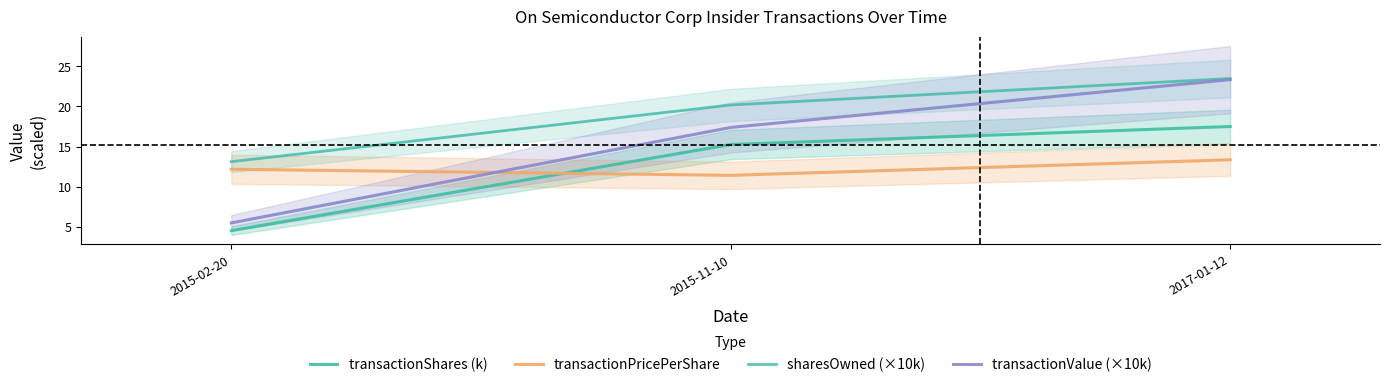

Reading left to right, transcribe all the data shown in this chart.

transactionShares (k): 2015-02-20=4.5	2015-11-10=15.2	2017-01-12=17.5
transactionPricePerShare: 2015-02-20=12.2	2015-11-10=11.4	2017-01-12=13.3
sharesOwned (×10k): 2015-02-20=13.1	2015-11-10=20.2	2017-01-12=23.5
transactionValue (×10k): 2015-02-20=5.5	2015-11-10=17.4	2017-01-12=23.3